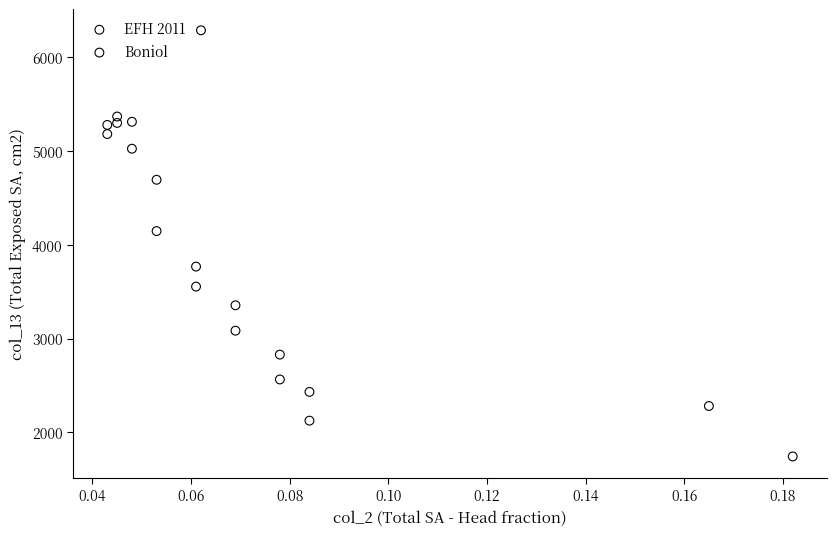

What are all the series names shown in the legend?

EFH 2011, Boniol